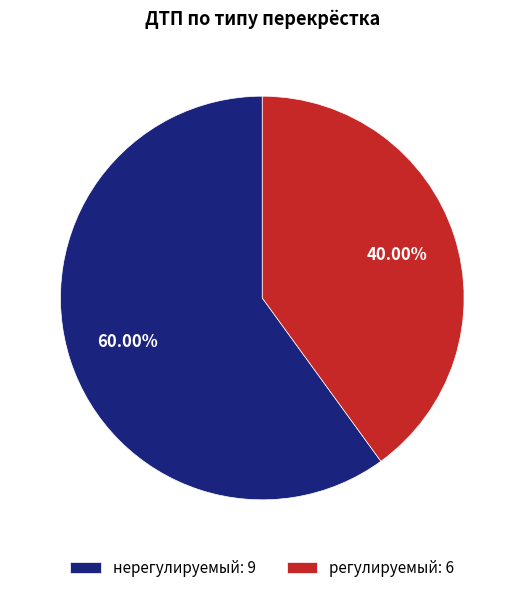

Which category has the smallest portion of the pie?

регулируемый